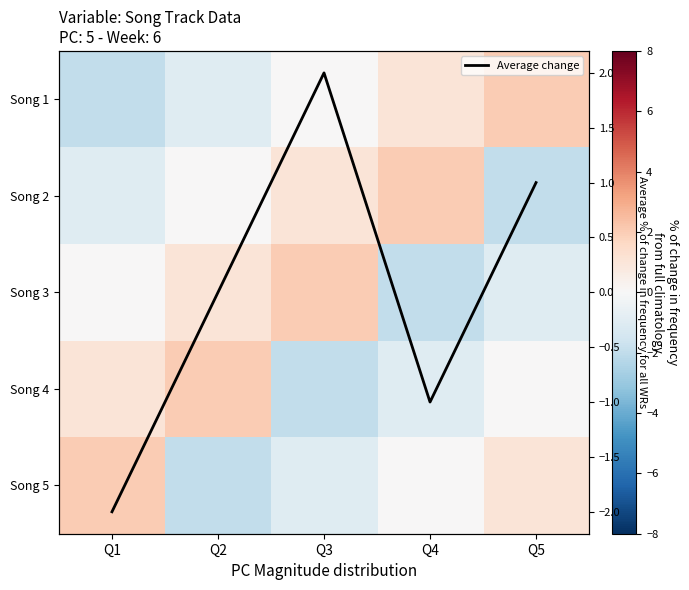

Which category has the highest value across all series?

Q5